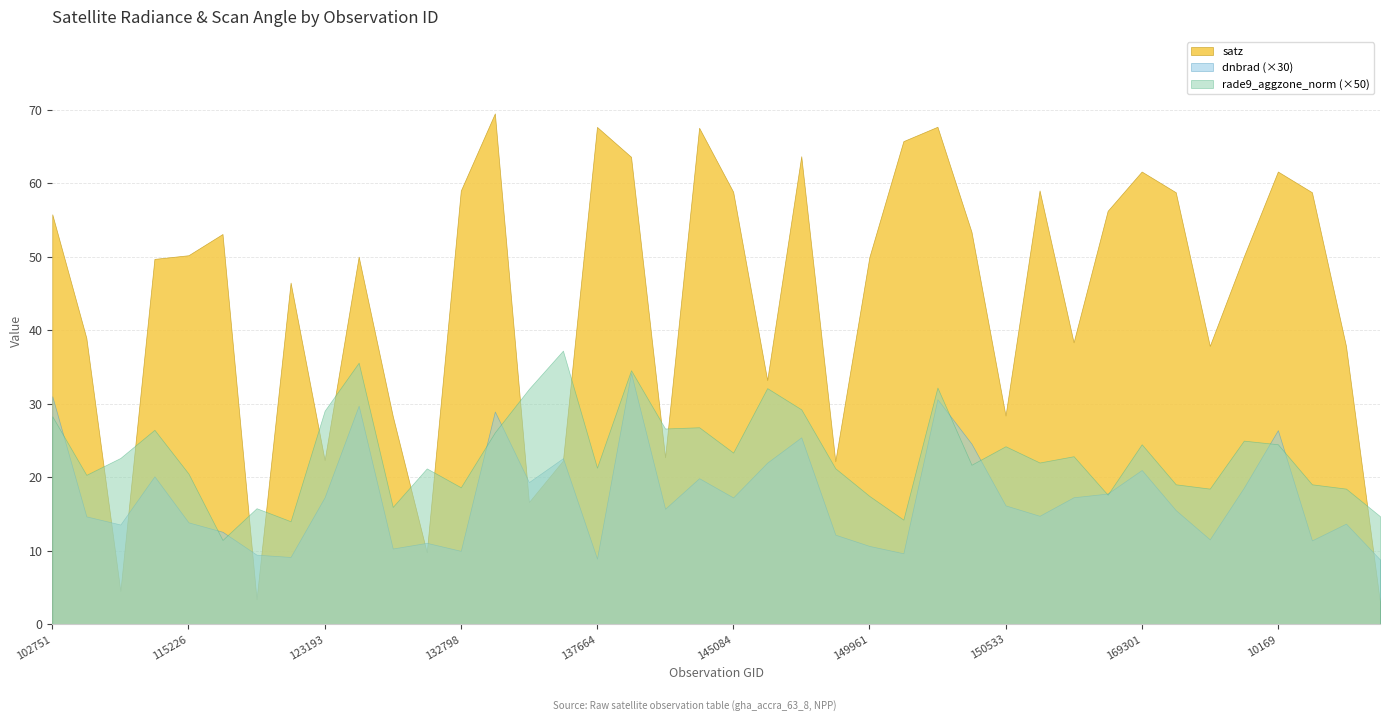

True or false: satz and rade9_aggzone_norm (×50) cross at least once.

True